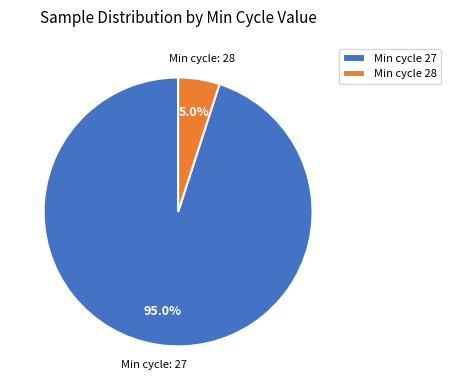

What percentage is NOT represented by Min cycle 27?

5.0%